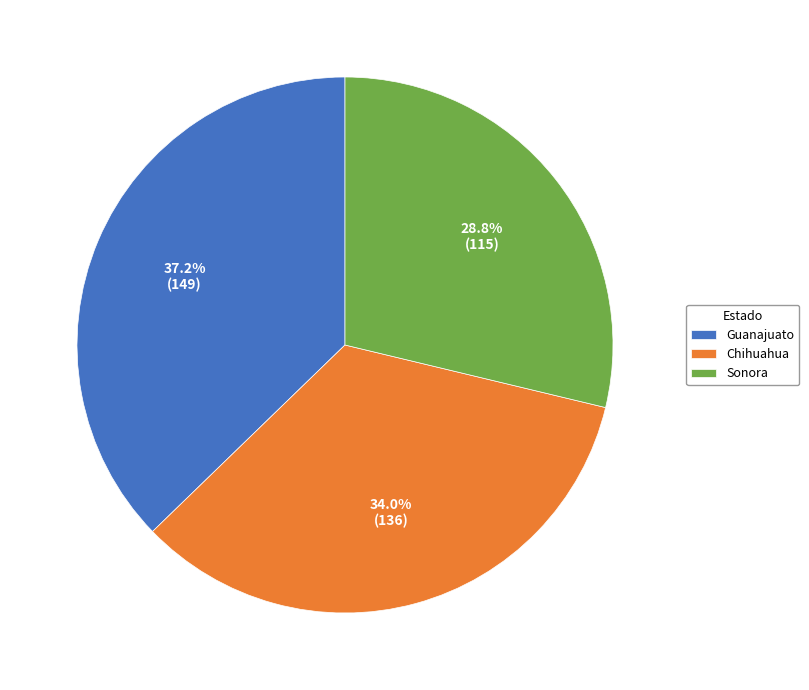

Which slice is the largest?

Guanajuato